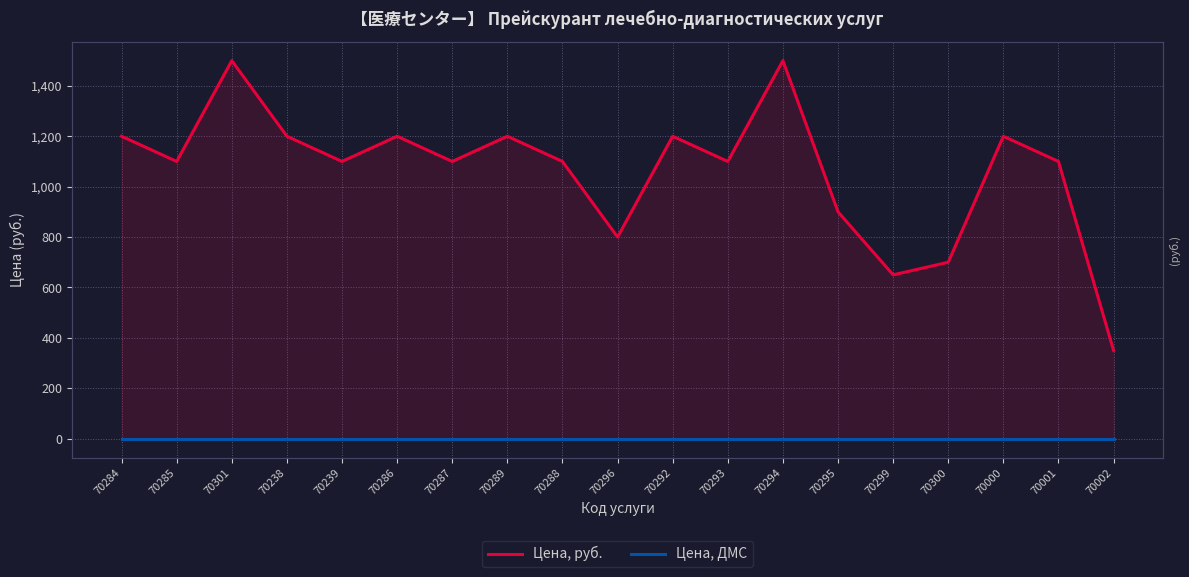

At how many categories does at least one series exceed 442?

18